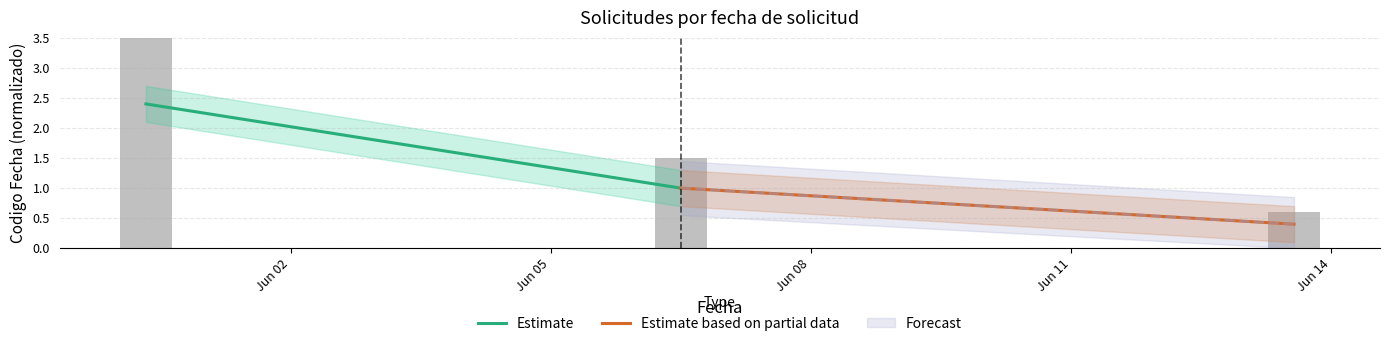

List the series in order of their peak value, highest first.

Estimate, Estimate based on partial data